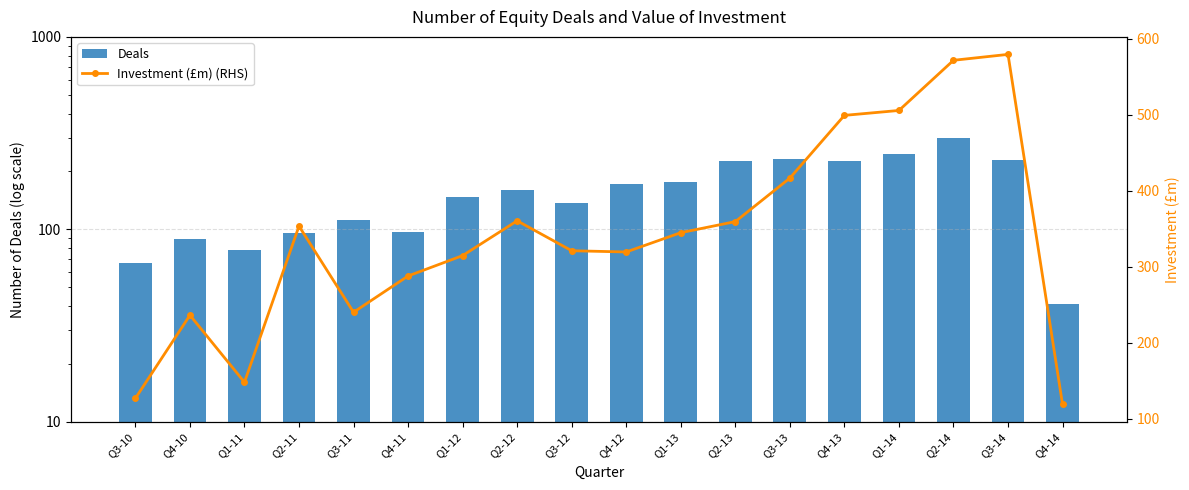

Which has a higher value, Q1-14 or Q3-13?

Q1-14